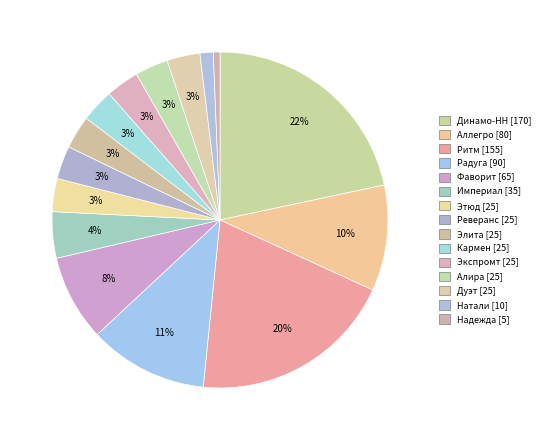

Count the number of slices in the pie.

15